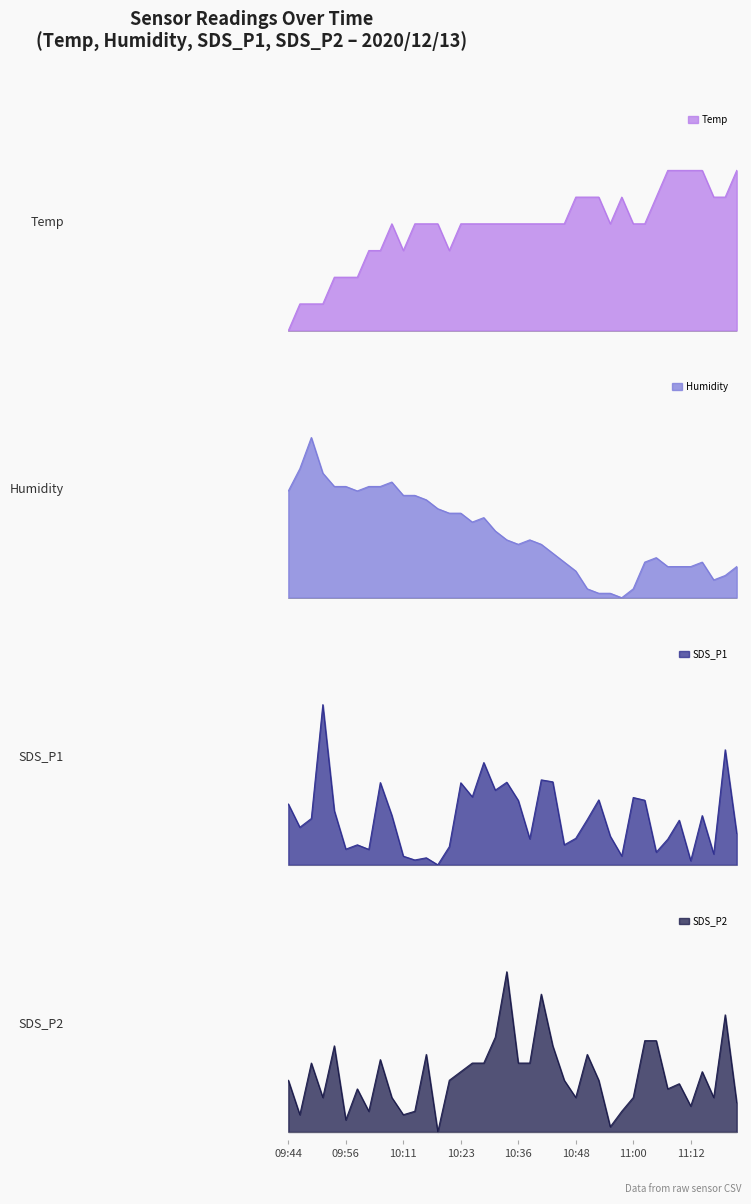

The SDS_P1 series shows 0.3 at 09:47. True or false?

False